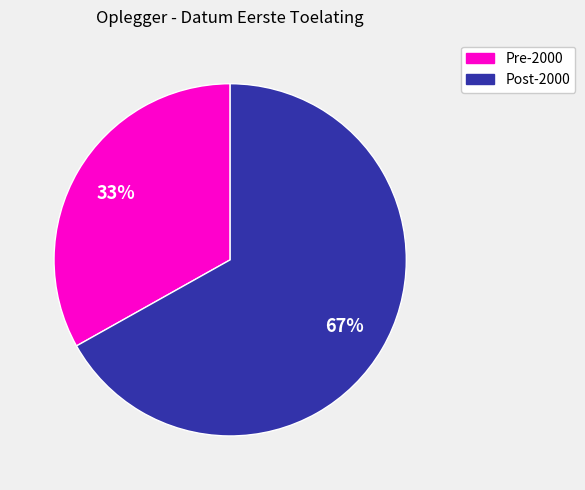

To the nearest percent, what is the average slice percentage?

50%